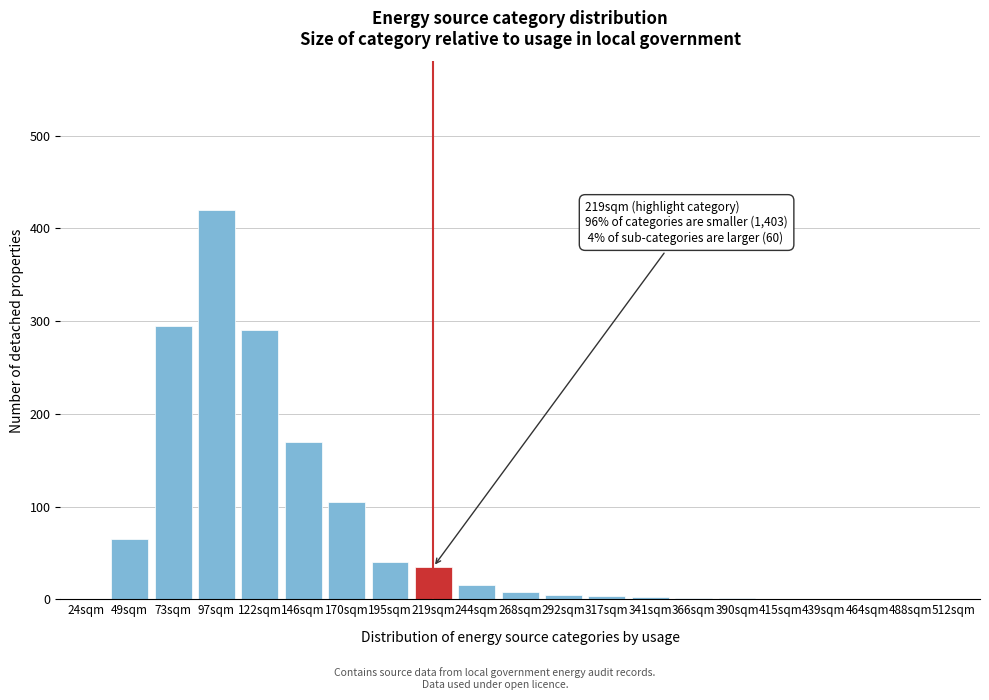

What is the sum of the values at 49sqm and 24sqm?

65